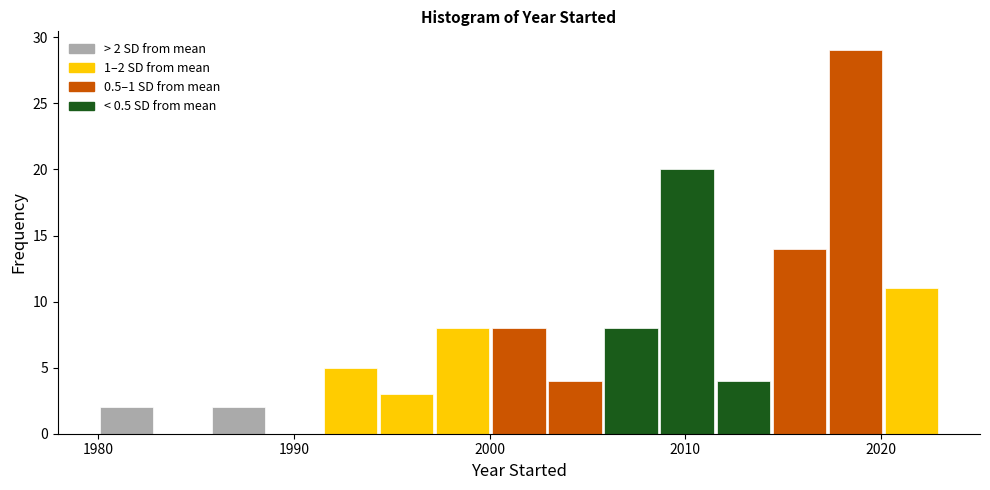

Read against the x-axis, roughly where is the centre of the tallest bar?

2019